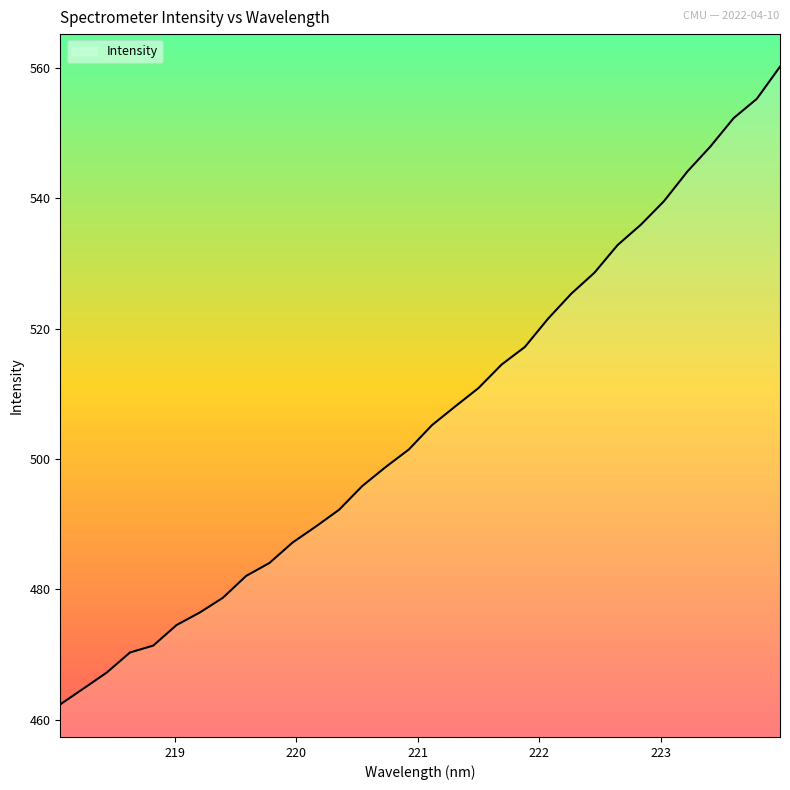

What is the difference between the maximum and minimum values?

97.9